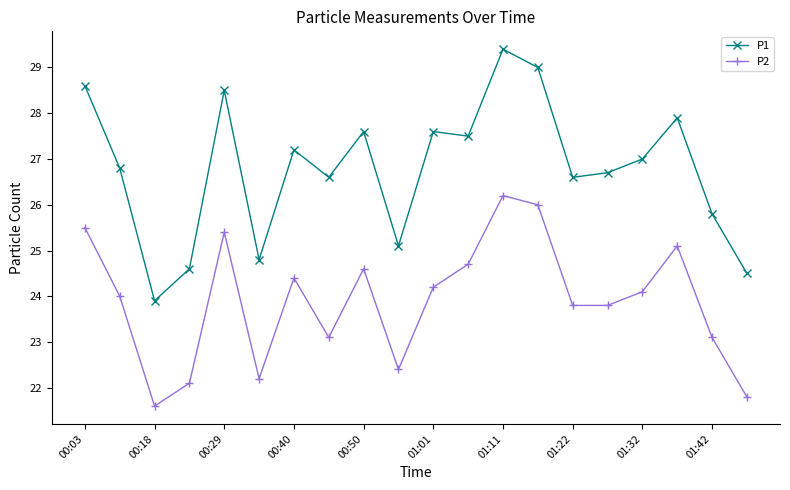

What is the value of the P1 point at the 5th from the left?

28.5